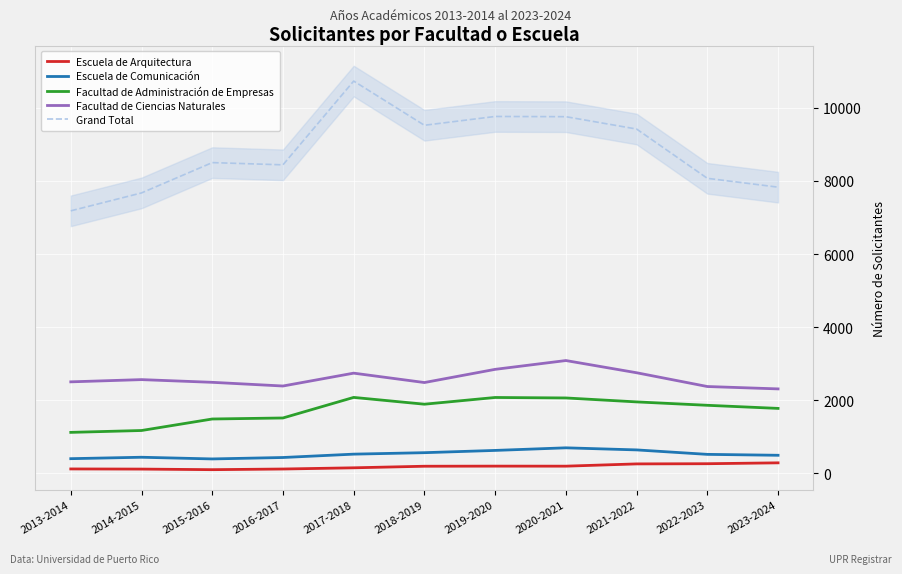

Reading left to right, extract all data points from this chart.

Escuela de Arquitectura: 2013-2014=117	2014-2015=113	2015-2016=97	2016-2017=115	2017-2018=148	2018-2019=191	2019-2020=194	2020-2021=193	2021-2022=255	2022-2023=260	2023-2024=284
Escuela de Comunicación: 2013-2014=398	2014-2015=437	2015-2016=391	2016-2017=430	2017-2018=522	2018-2019=562	2019-2020=624	2020-2021=695	2021-2022=638	2022-2023=516	2023-2024=491
Facultad de Administración de Empresas: 2013-2014=1118	2014-2015=1169	2015-2016=1484	2016-2017=1512	2017-2018=2075	2018-2019=1889	2019-2020=2073	2020-2021=2060	2021-2022=1952	2022-2023=1859	2023-2024=1774
Facultad de Ciencias Naturales: 2013-2014=2501	2014-2015=2562	2015-2016=2488	2016-2017=2387	2017-2018=2739	2018-2019=2482	2019-2020=2843	2020-2021=3084	2021-2022=2750	2022-2023=2373	2023-2024=2308
Grand Total: 2013-2014=7182	2014-2015=7672	2015-2016=8502	2016-2017=8441	2017-2018=10734	2018-2019=9524	2019-2020=9765	2020-2021=9759	2021-2022=9421	2022-2023=8072	2023-2024=7830